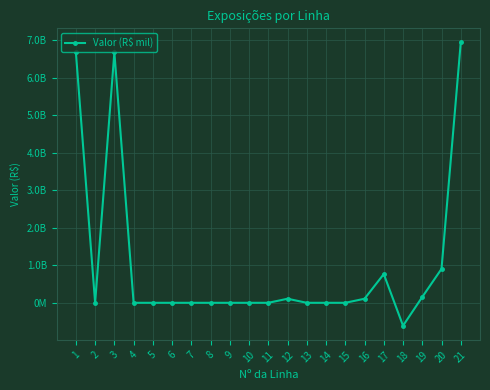

True or false: the data shows 903473867.5 at 20.

True